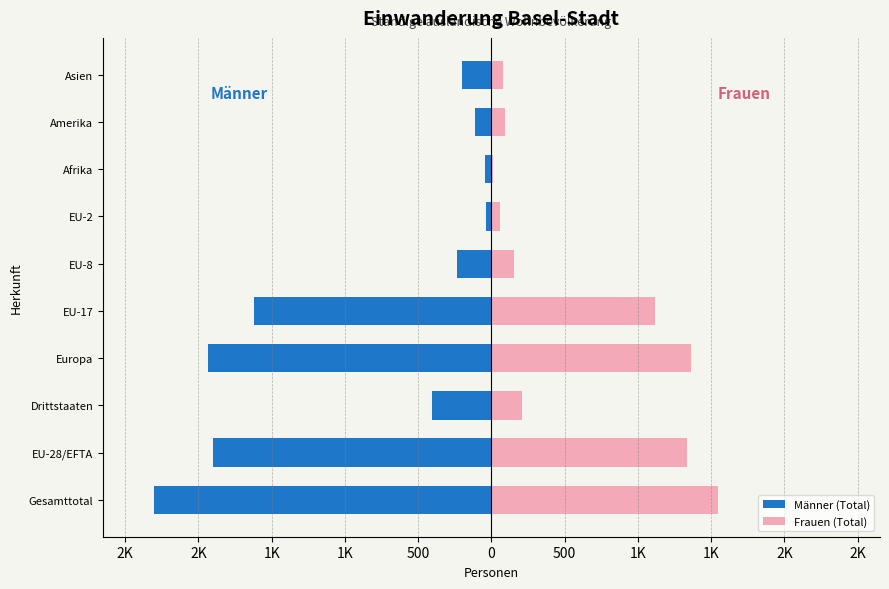

How many bars are there in each group?

2